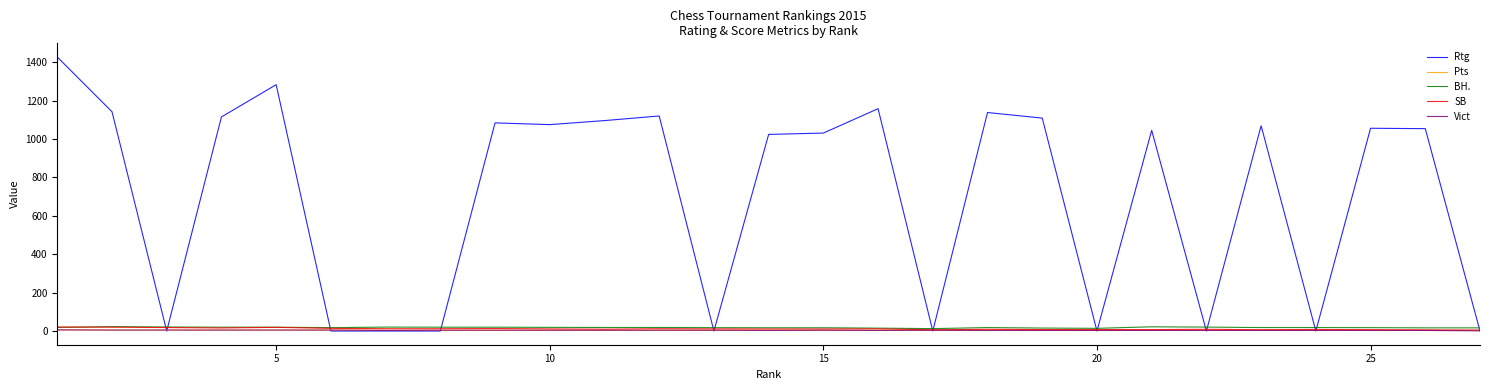

What is the greatest value displayed?

1427.0